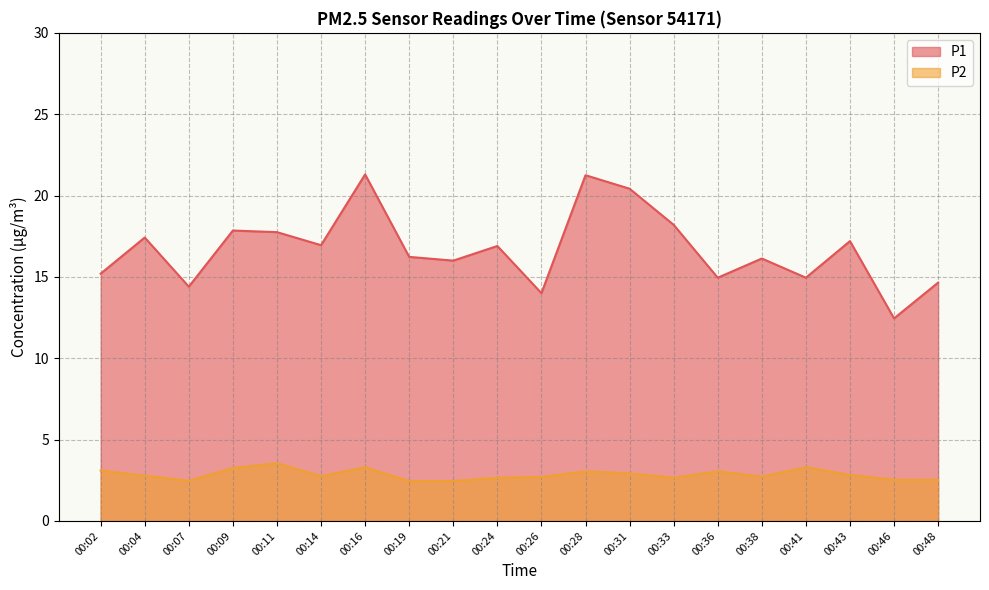

True or false: P2 has a value of 3.2 at 00:09.

True